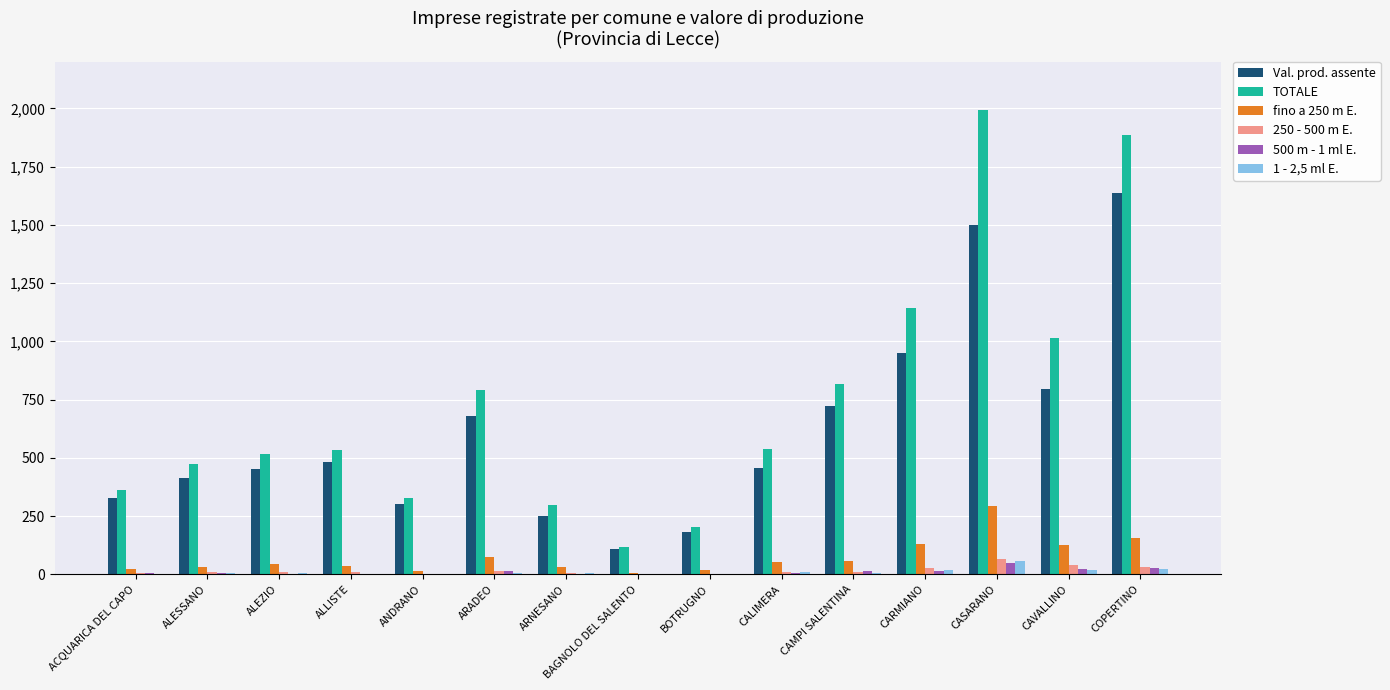

What is the greatest value displayed?

1991